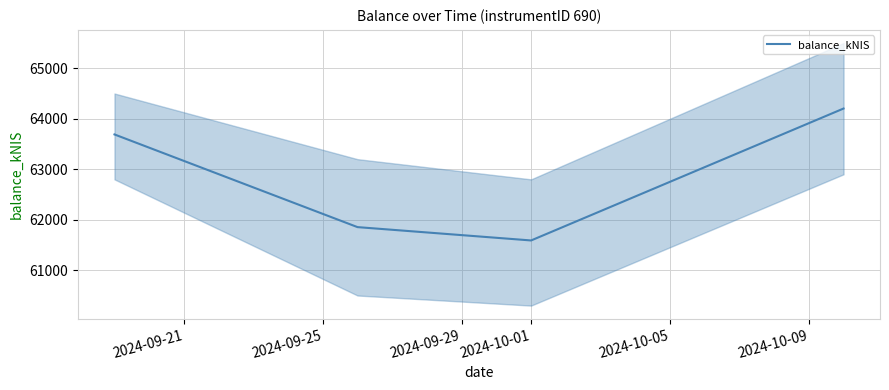

How many lines are shown in the chart?

1